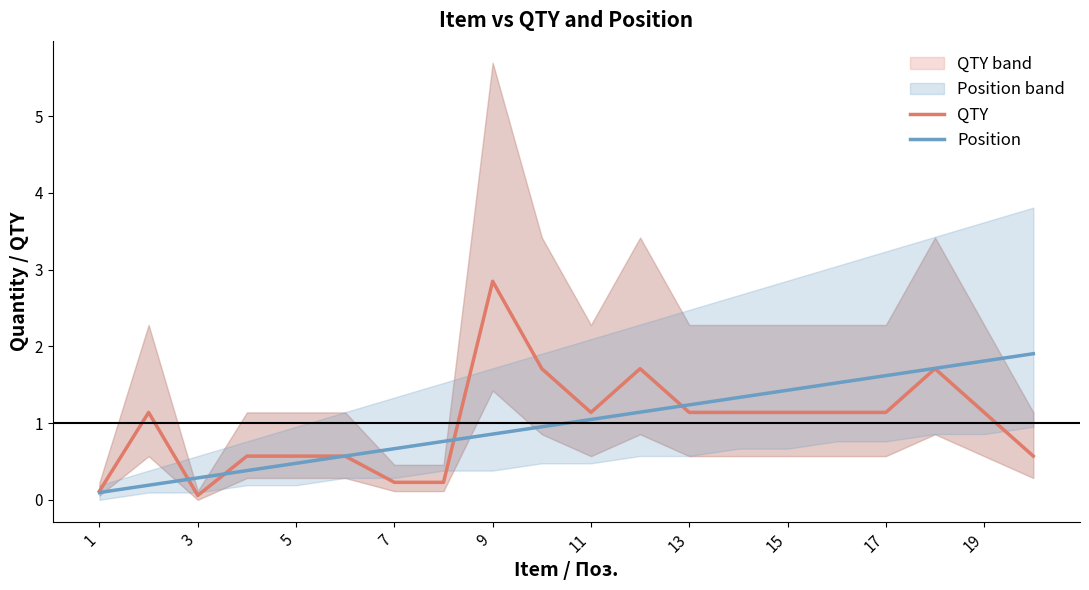

Is the value of QTY at 3 greater than the value of Position at 15?

No